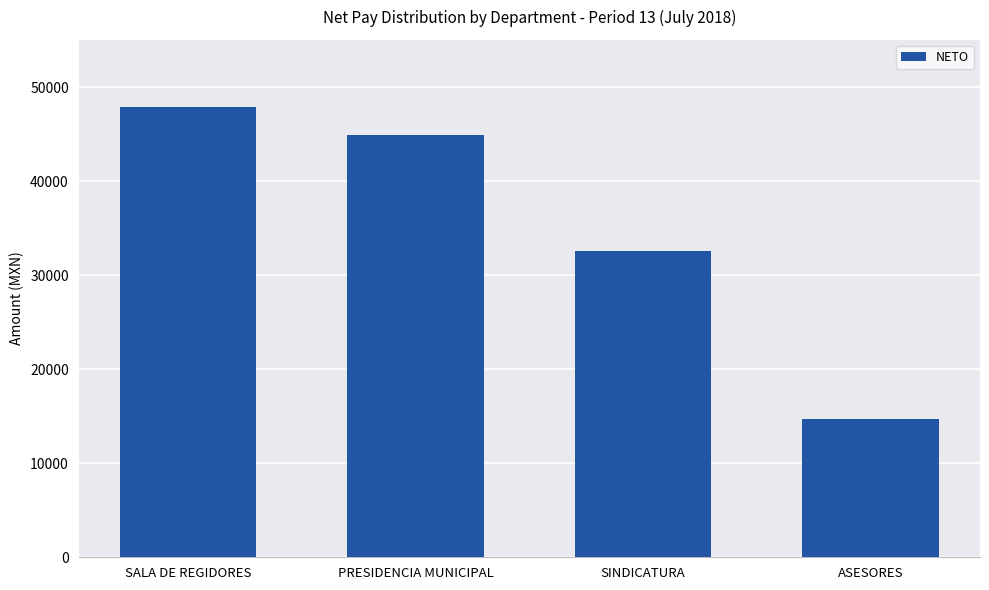

Count the number of categories in the chart.

4